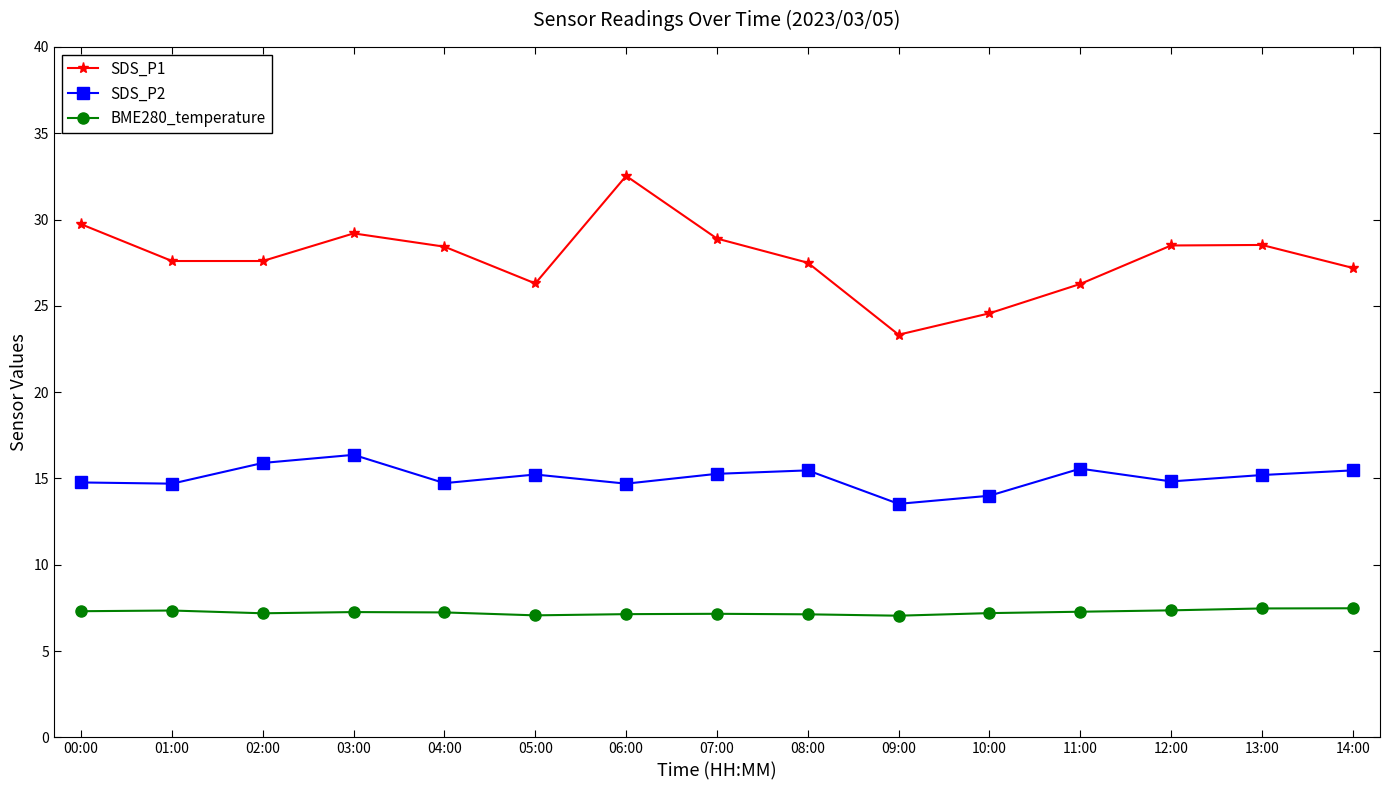

Rank the series by their maximum value, from lowest to highest.

BME280_temperature, SDS_P2, SDS_P1